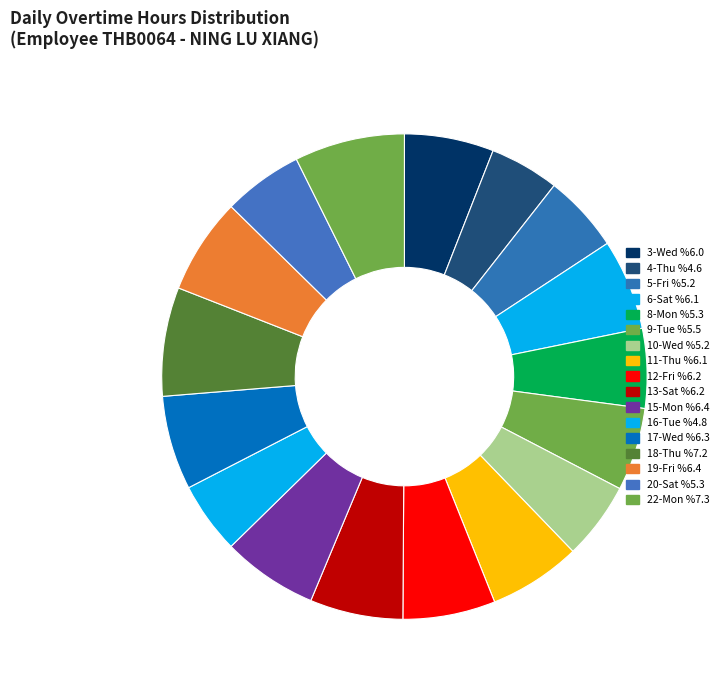

Count the number of slices in the pie.

17